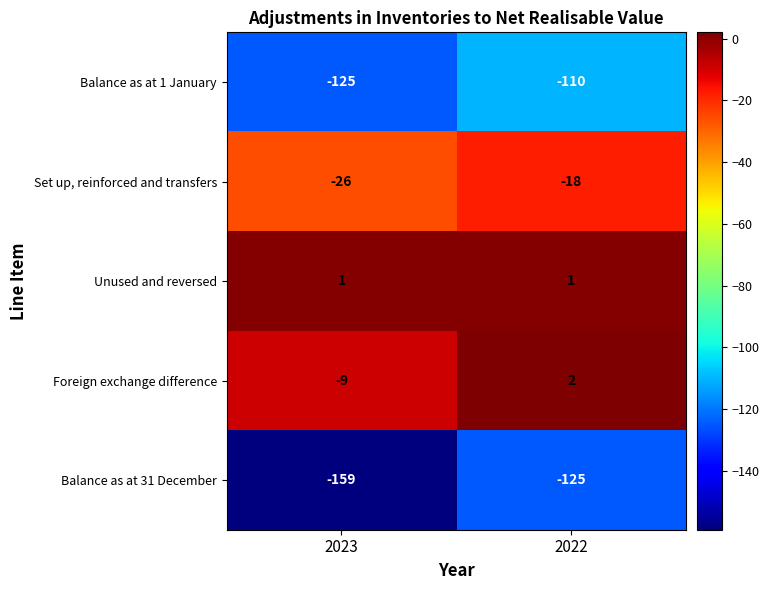

What is the difference between the maximum and minimum values in the Set up, reinforced and transfers series?

8